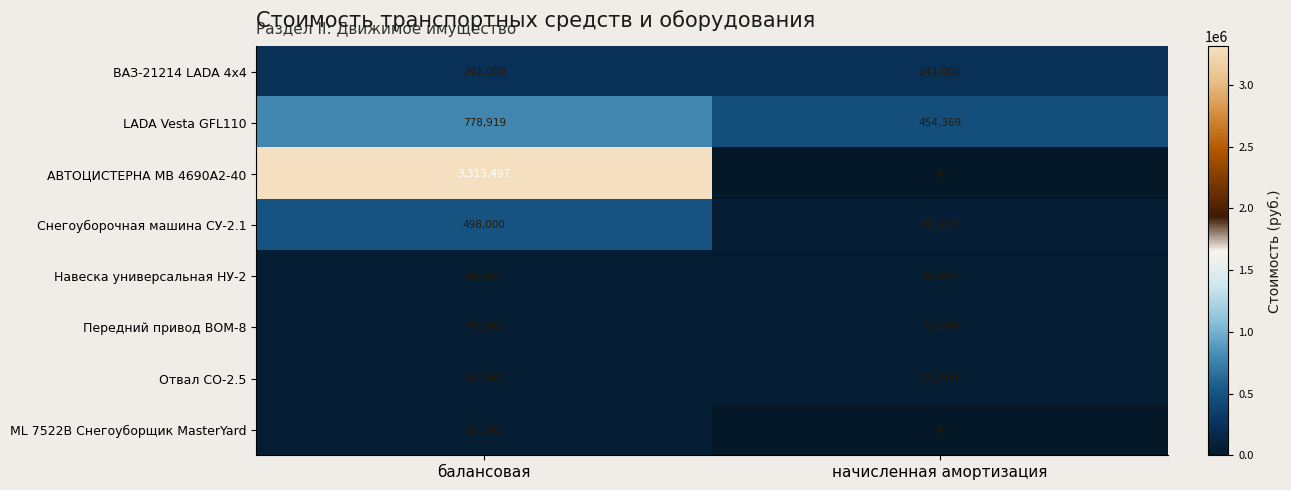

Reading left to right, extract all data points from this chart.

ВАЗ-21214 LADA 4х4: балансовая=241000	начисленная амортизация=241000
LADA Vesta GFL110: балансовая=778919	начисленная амортизация=454369
АВТОЦИСТЕРНА МВ 4690А2-40: балансовая=3313497	начисленная амортизация=0
Снегоуборочная машина СУ-2.1: балансовая=498000	начисленная амортизация=65214
Навеска универсальная НУ-2: балансовая=61567	начисленная амортизация=61567
Передний привод ВОМ-8: балансовая=59000	начисленная амортизация=59000
Отвал СО-2.5: балансовая=64503	начисленная амортизация=64503
ML 7522В Снегоуборщик MasterYard: балансовая=59990	начисленная амортизация=0